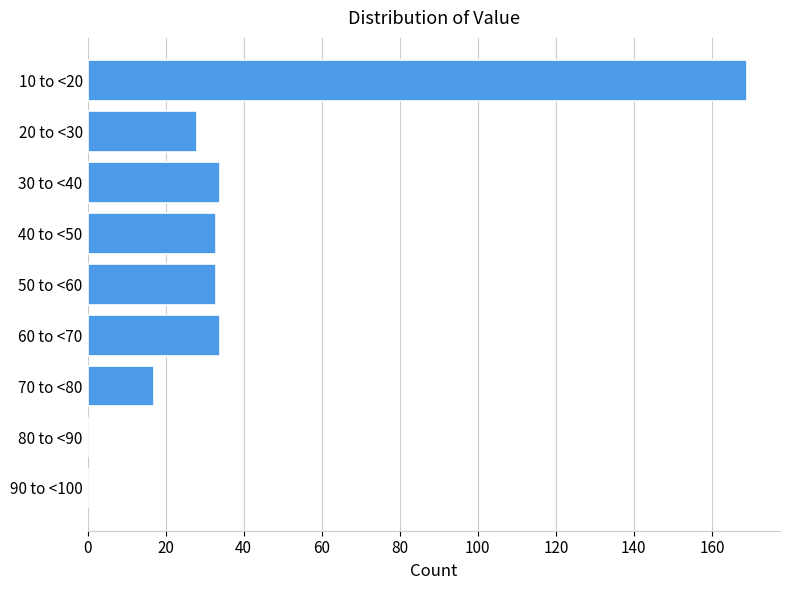

Reading bottom to top, transcribe all the data shown in this chart.

90 to <100=0	80 to <90=0	70 to <80=17	60 to <70=34	50 to <60=33	40 to <50=33	30 to <40=34	20 to <30=28	10 to <20=169